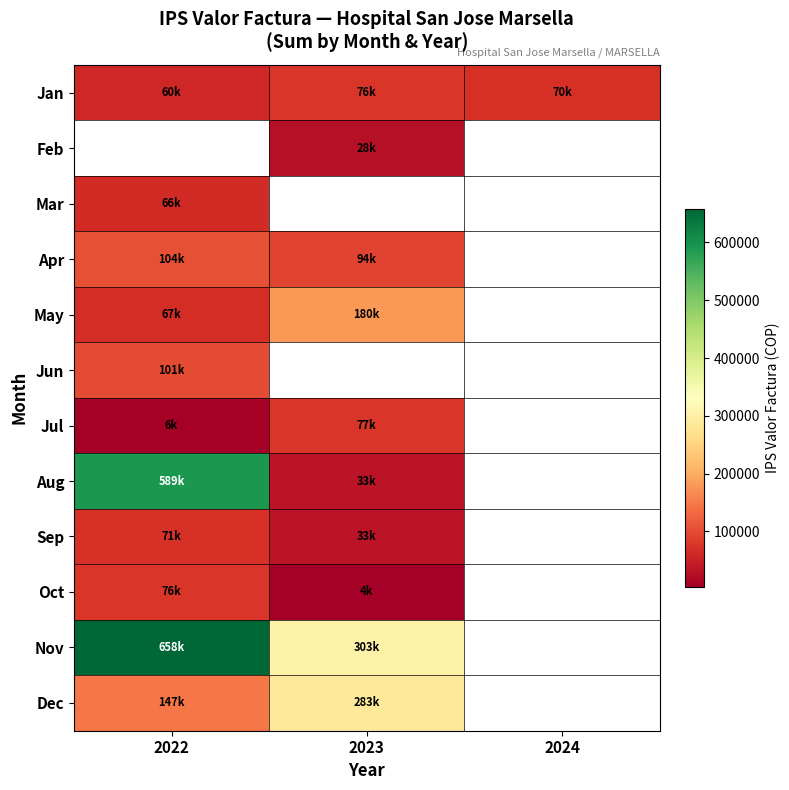

What is the highest value of the Jan series?

76100.0